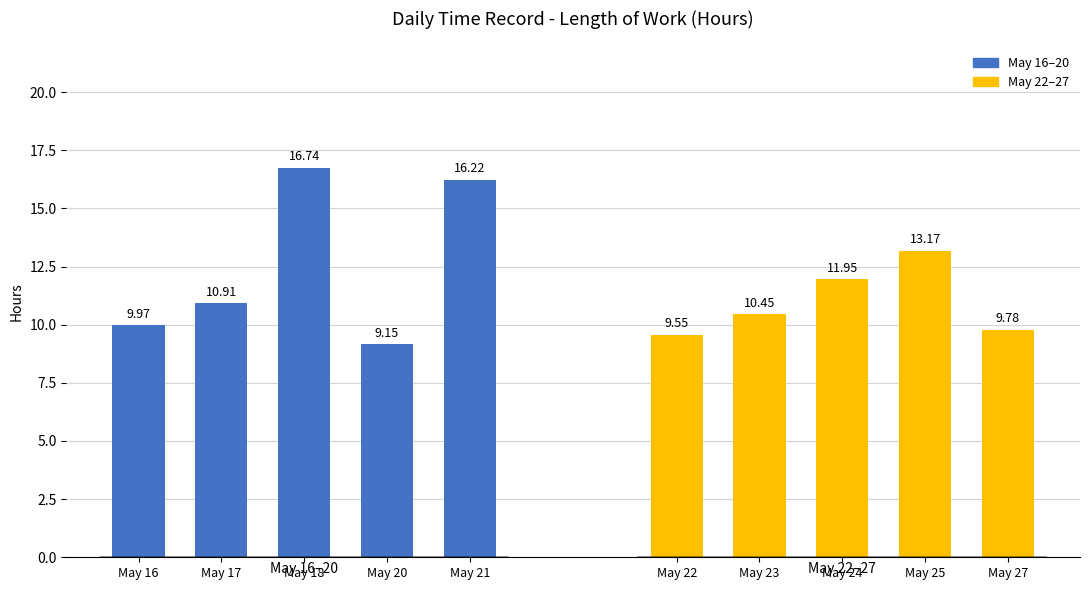

Rank the series by their average value, from highest to lowest.

May 16–20, May 22–27